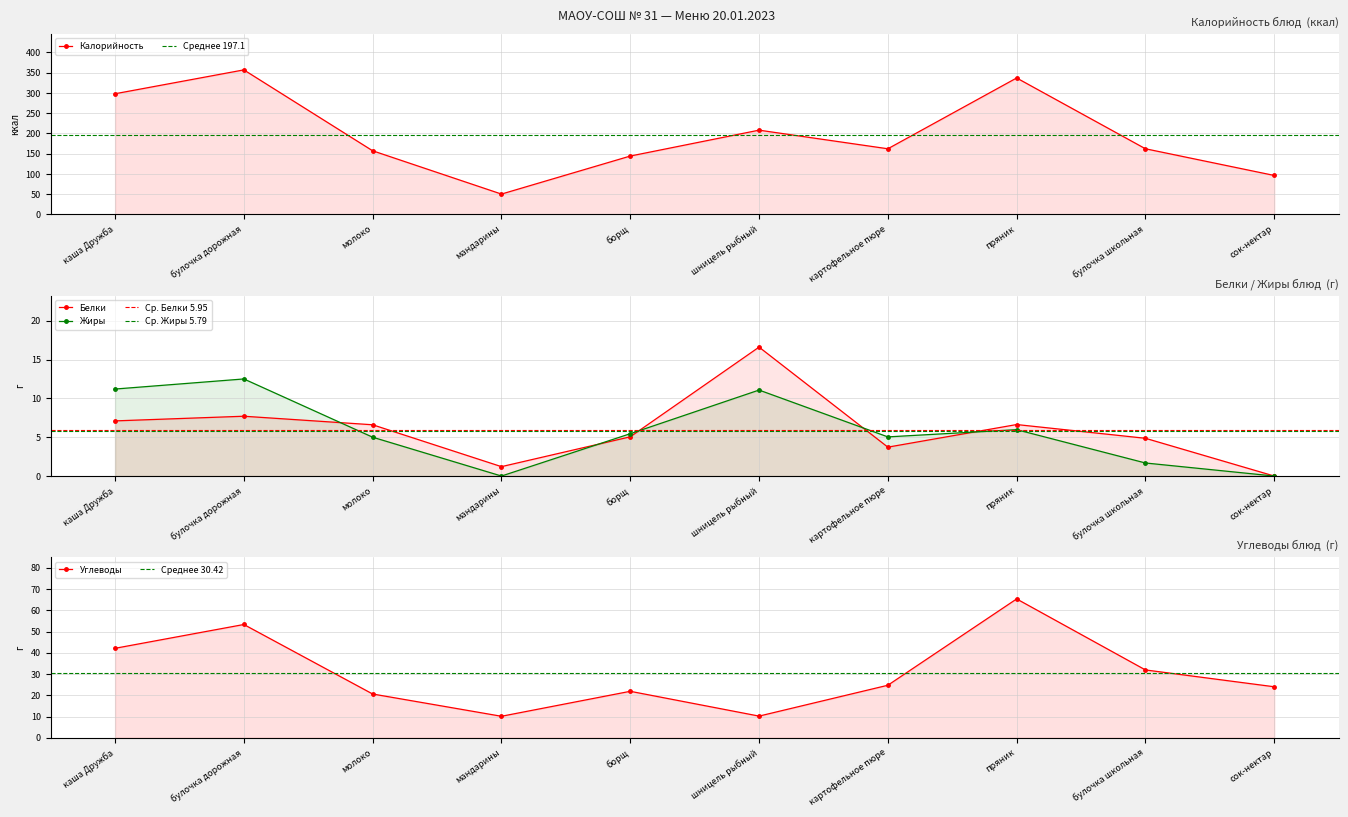

After their last crossing, which series has the higher values: Белки or Углеводы?

Углеводы